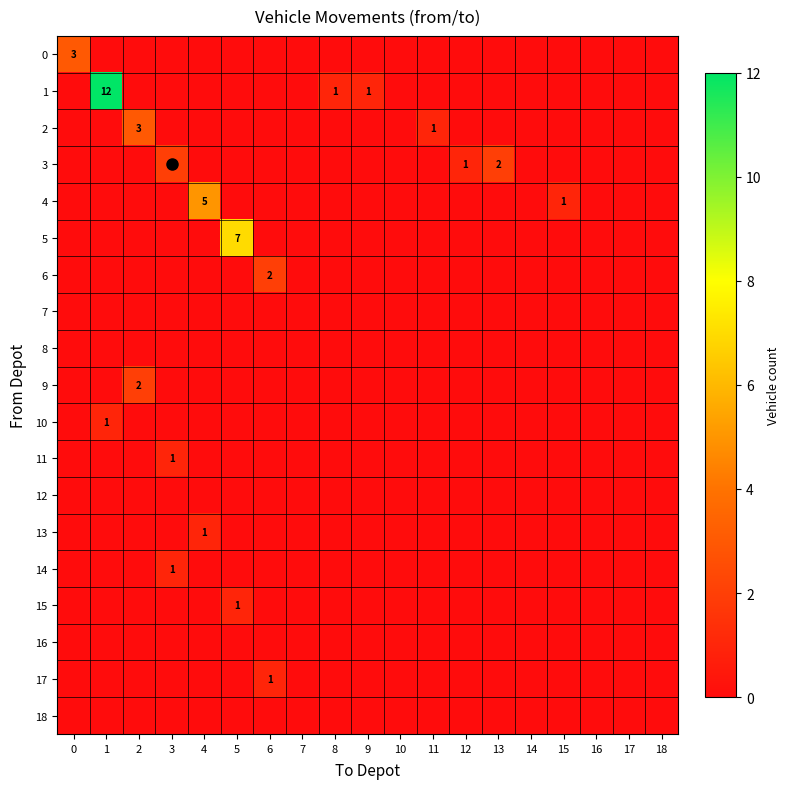

Which series has the largest total across all categories?

1